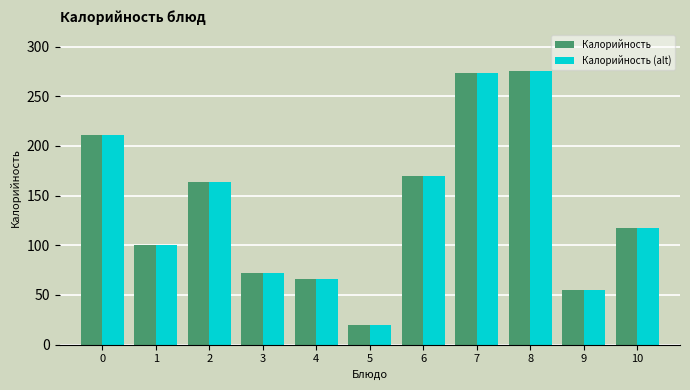

Reading right to left, transcribe all the data shown in this chart.

Калорийность: 117.4	54.6	275.3	273.2	169.9	19.4	66.1	71.7	164.1	100.4	211.2
Калорийность (alt): 117.4	54.6	275.3	273.2	169.9	19.4	66.1	71.7	164.1	100.4	211.2